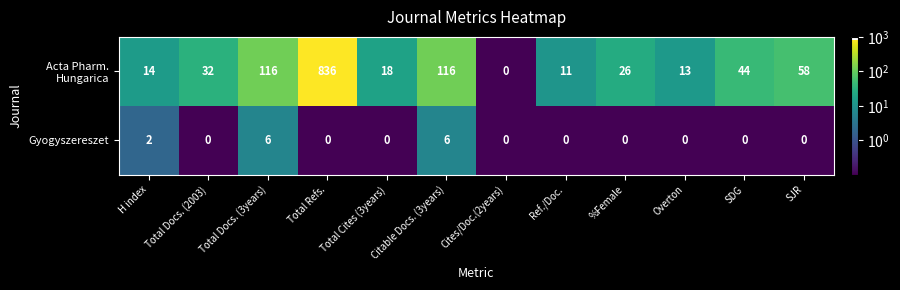

At which category does the chart reach its peak across all series?

Total Refs.